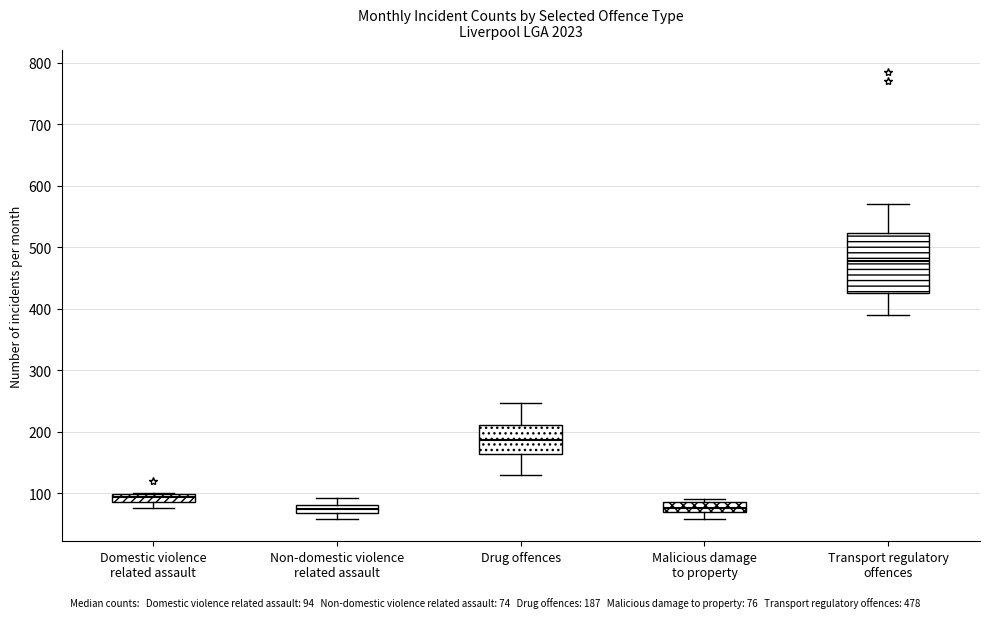

Which box's median line is the highest?

Transport regulatory offences